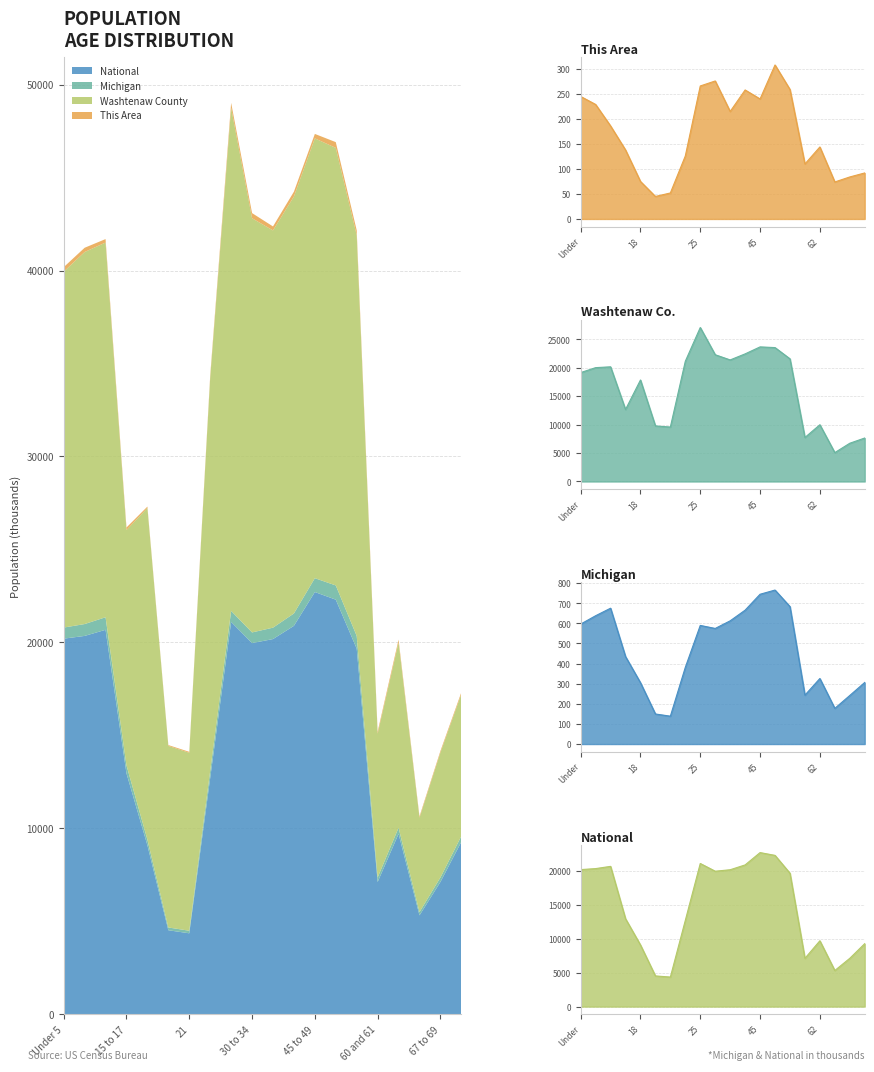

Does the chart display data point markers on the line(s)?

No